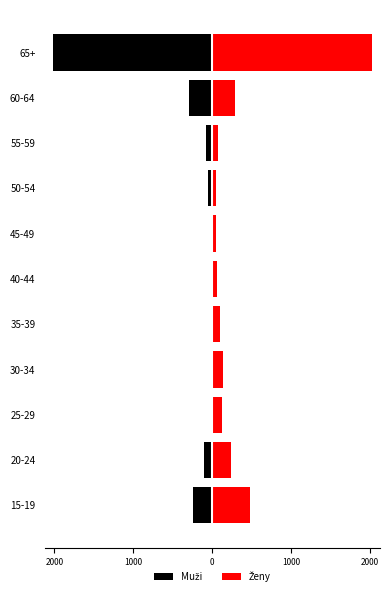

What are all the series names shown in the legend?

Muži, Ženy